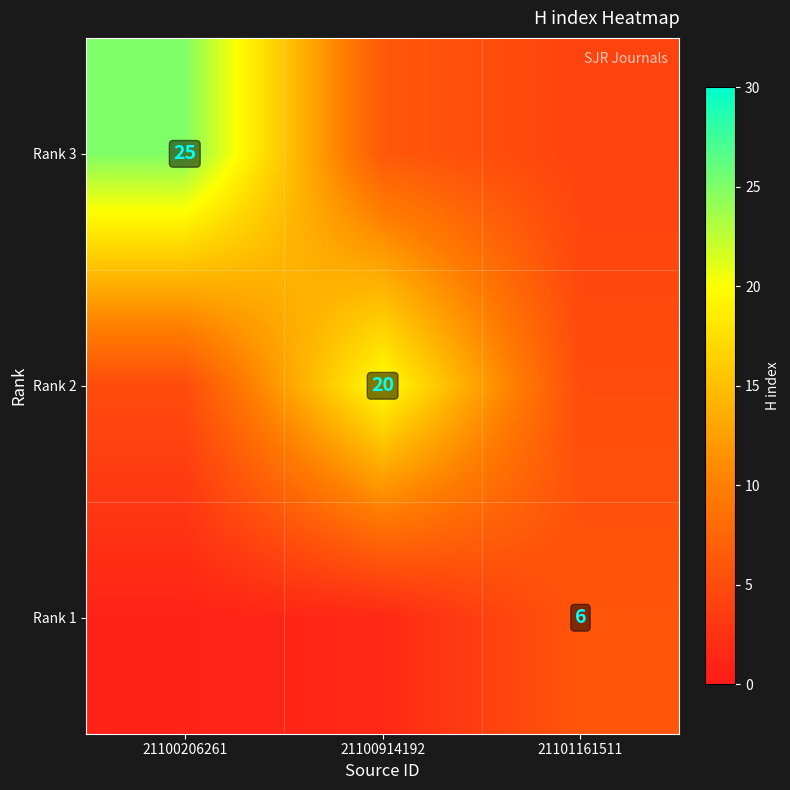

What is the total value across all series at 21100206261?

31.0